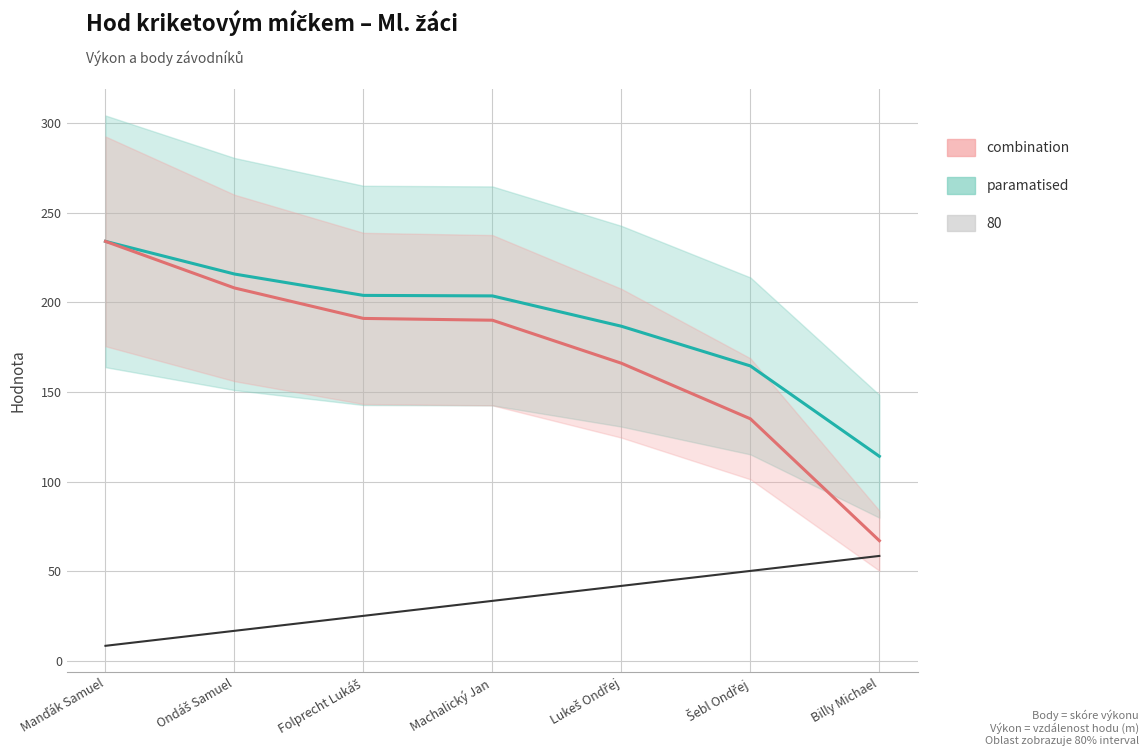

What is the total value across all series at Šebl Ondřej?

349.6